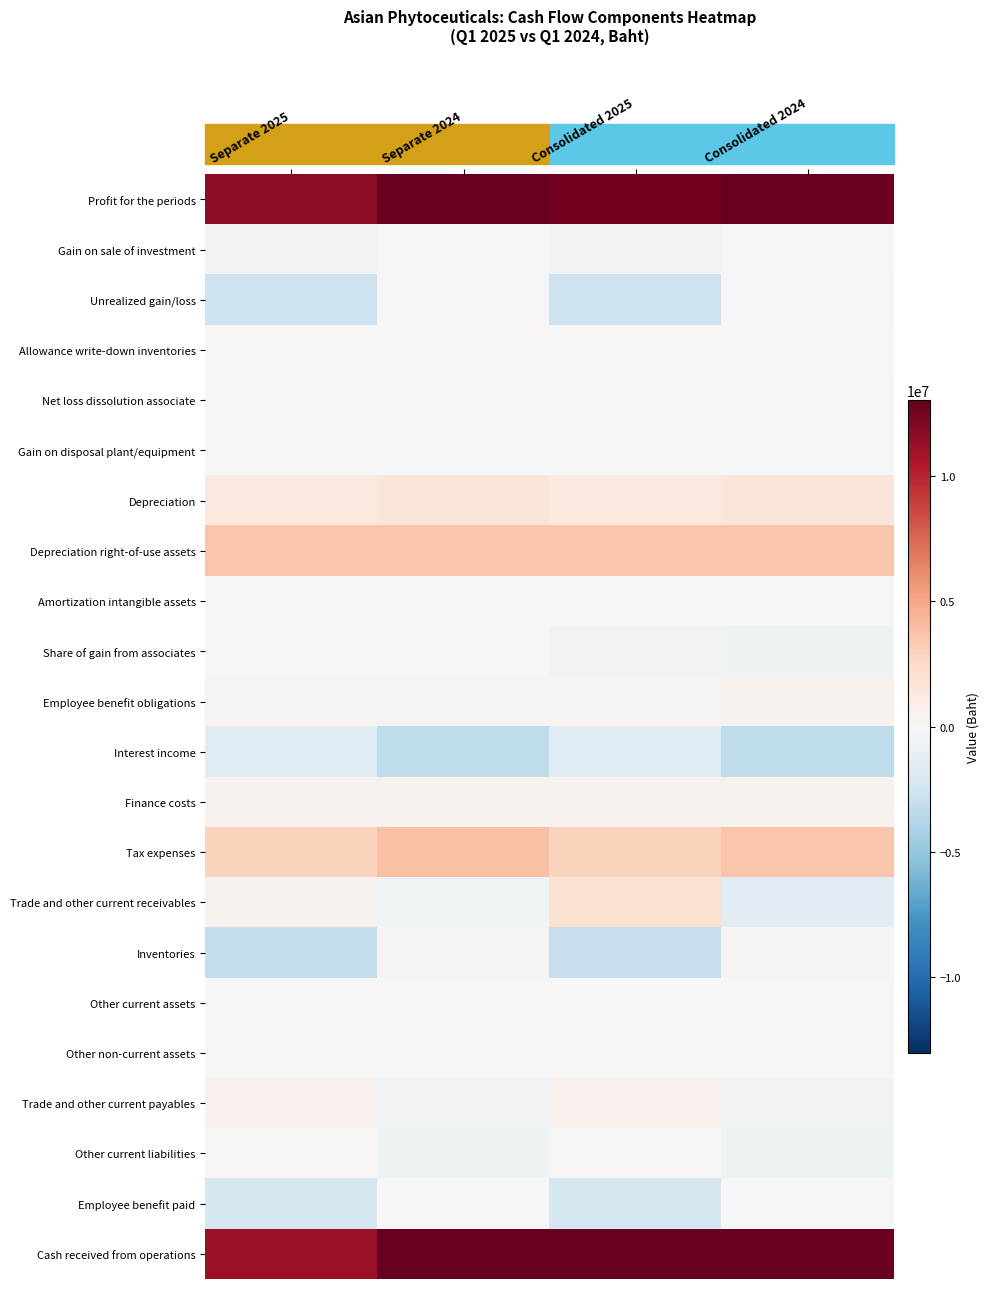

At which category is the sum across all series the highest?

Separate 2024